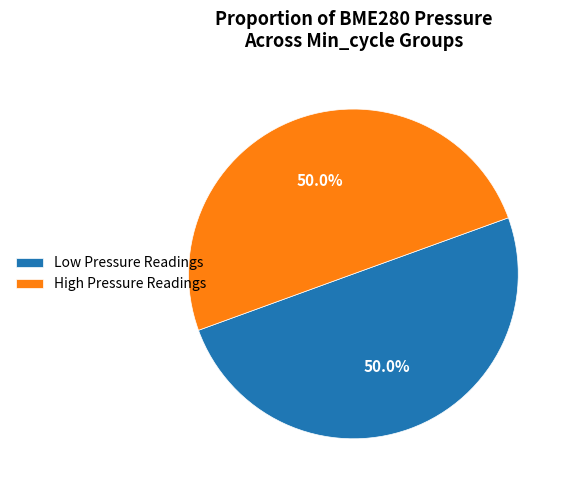

Is the sum of High Pressure Readings and Low Pressure Readings greater than half?

Yes